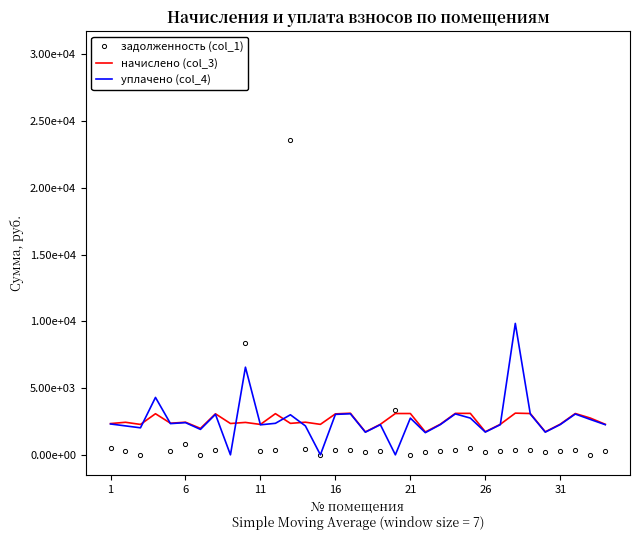

What is the difference between the maximum and minimum values in the задолженность (col_1) series?

30204.4